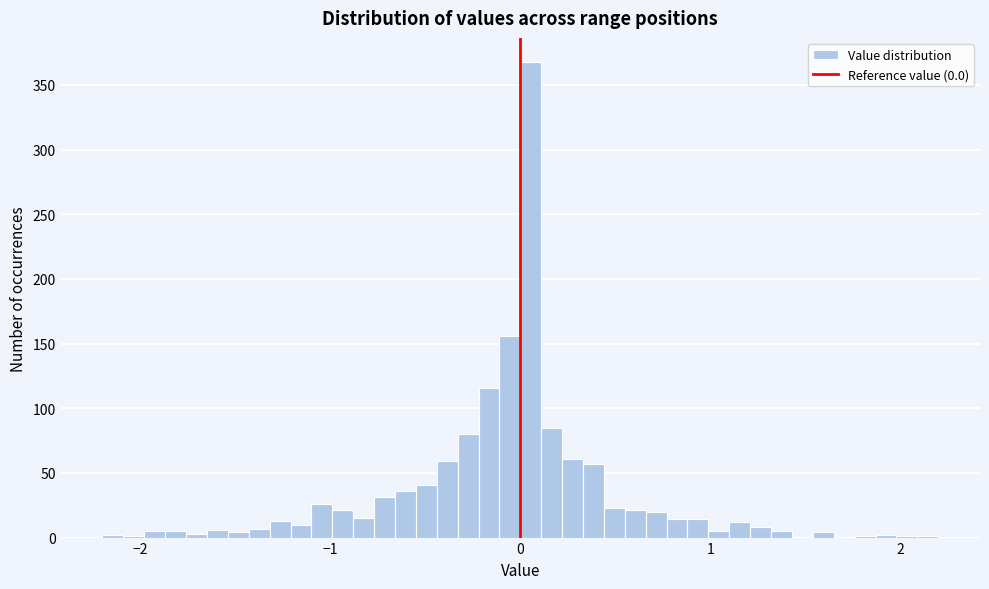

Around what value on the x-axis is the tallest bar? Give the approximate position of its centre, as read against the axis.

0.1